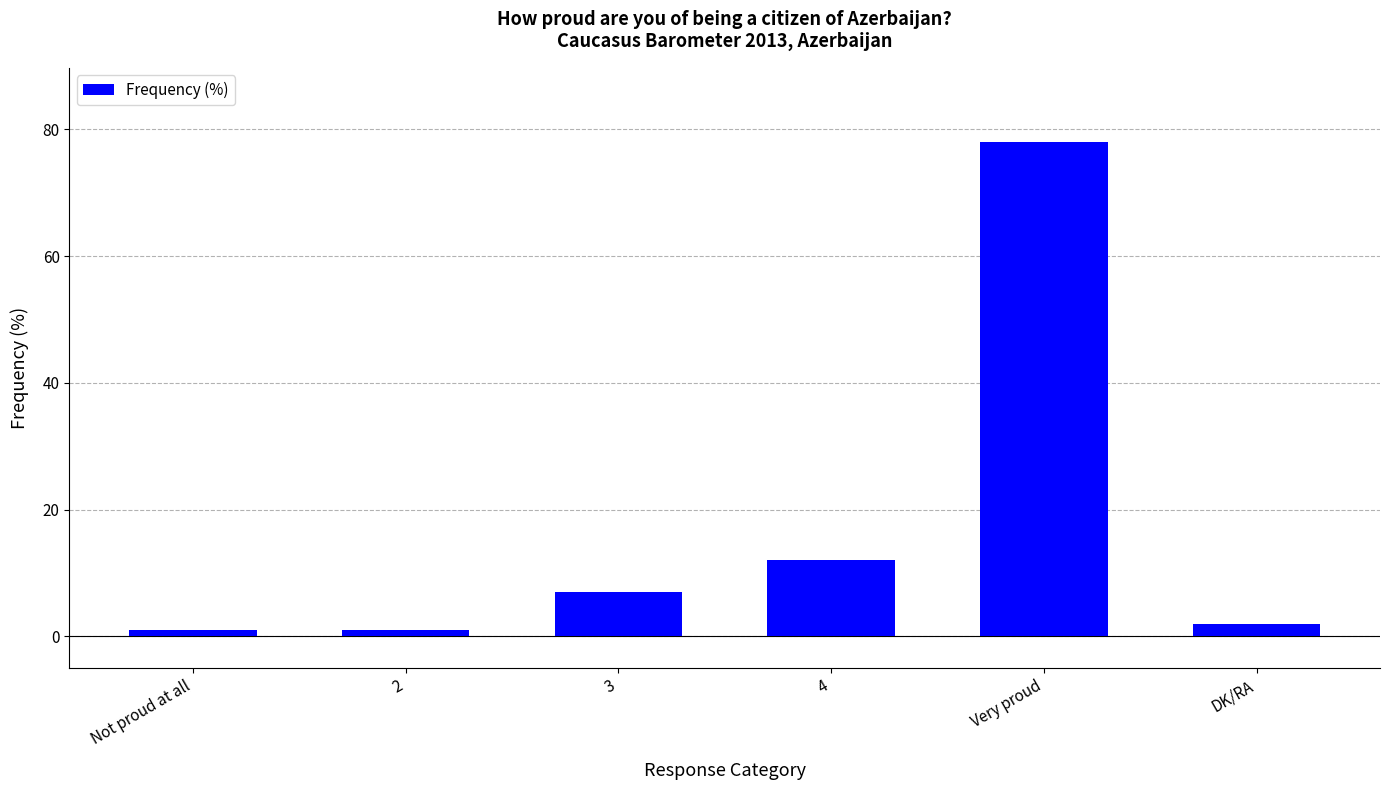

What is the ratio of the value at Very proud to the value at 4?

6.5